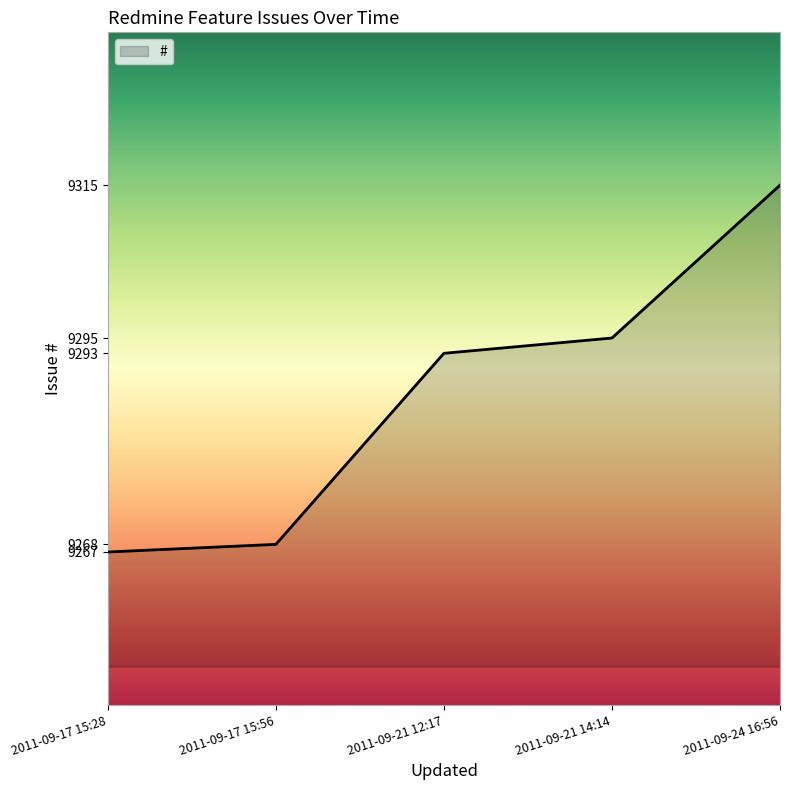

Is it true that the value at 2011-09-21 12:17 is 5181?

False